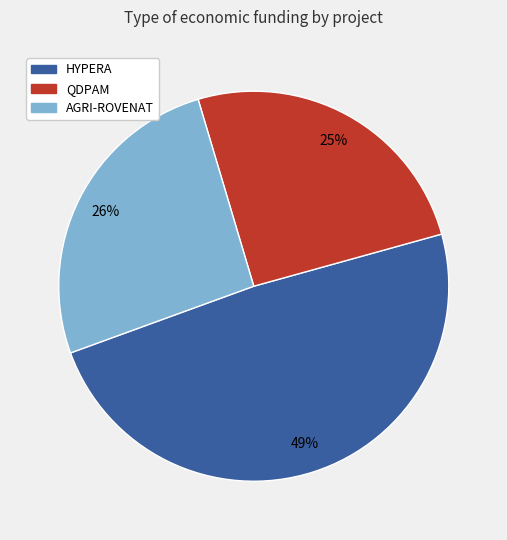

To the nearest percent, what is the average slice percentage?

33%